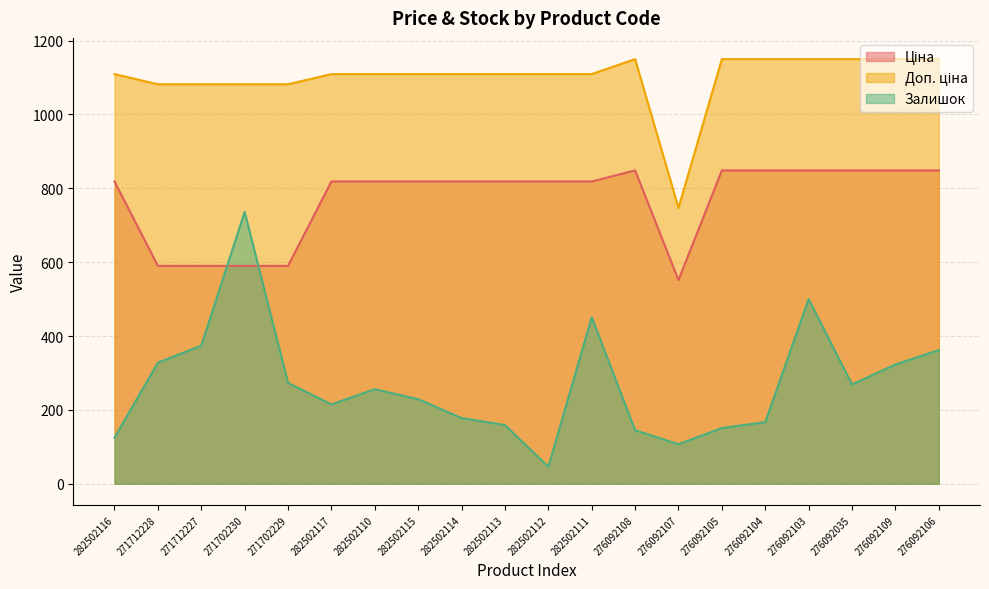

What is the approximate value of Ціна at 282502111?

818.5